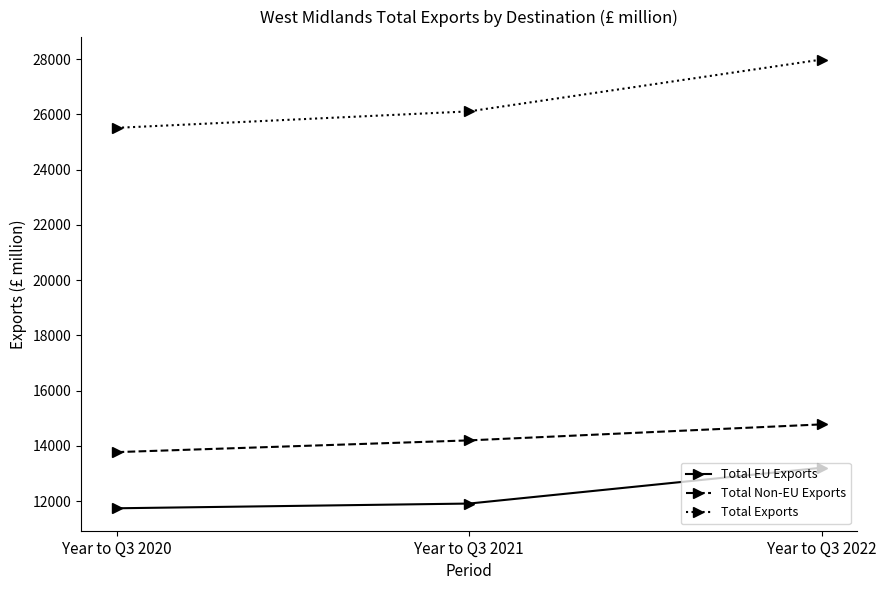

Which series has the largest range (max minus min)?

Total Exports